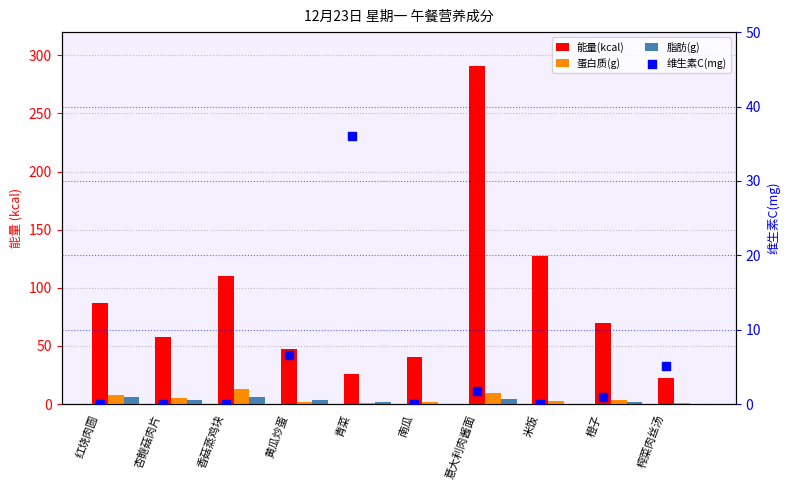

Which series contains the highest Y value?

能量(kcal)